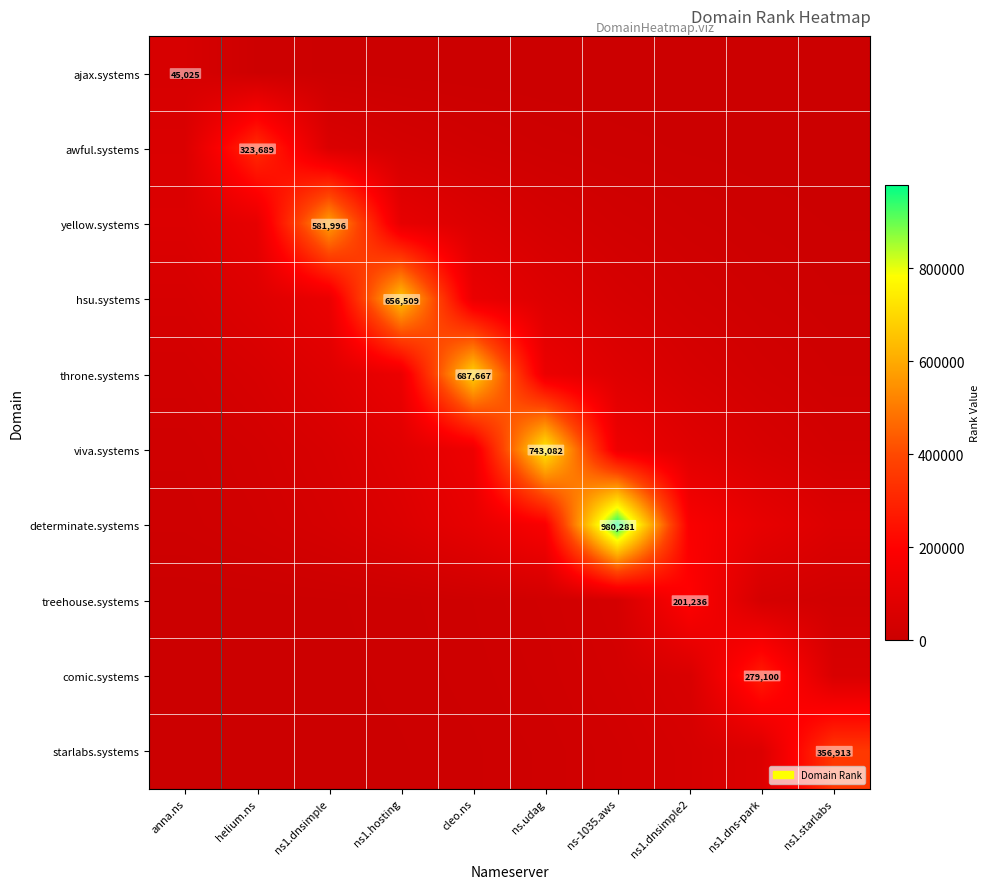

What is the difference between the maximum and second lowest values in the yellow.systems series?

573303.2